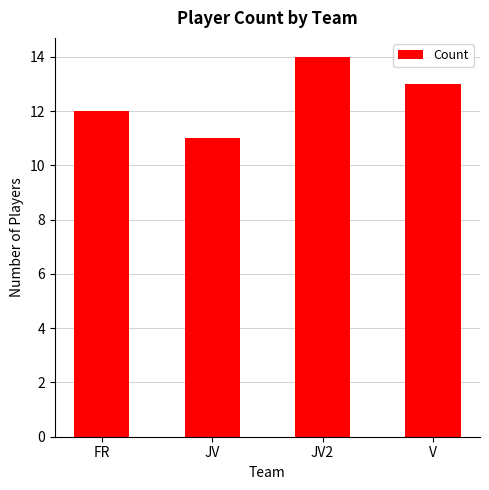

Which label corresponds to the largest value in the chart?

JV2